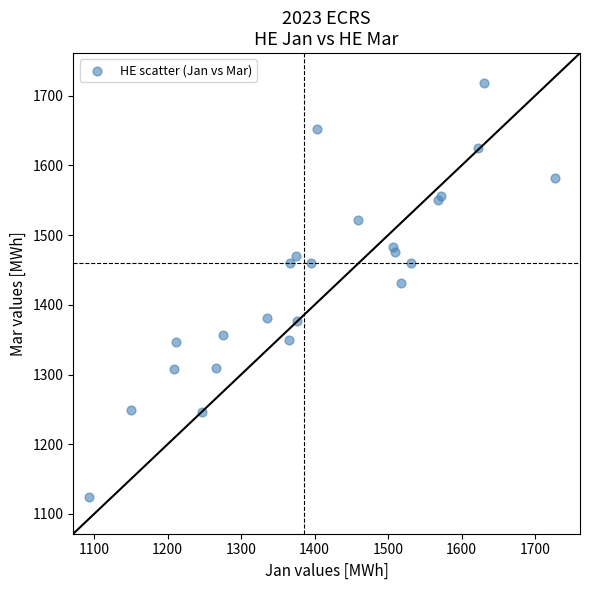

What Y value in the scatter plot is closest to 1421?

1431.3